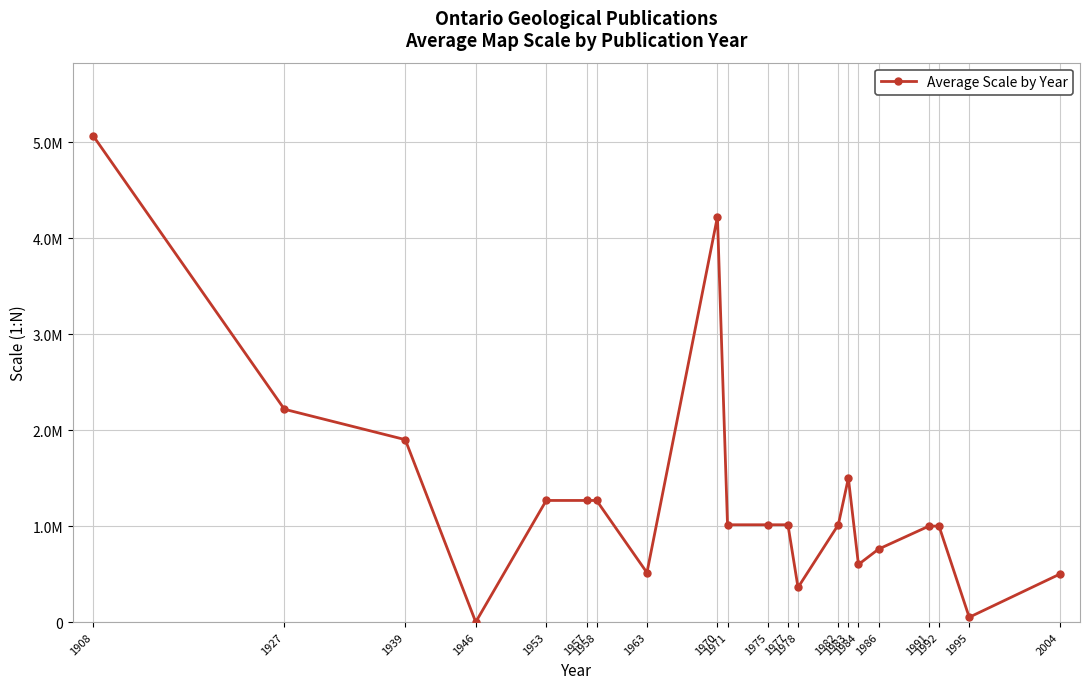

Does the chart have visible grid lines?

Yes